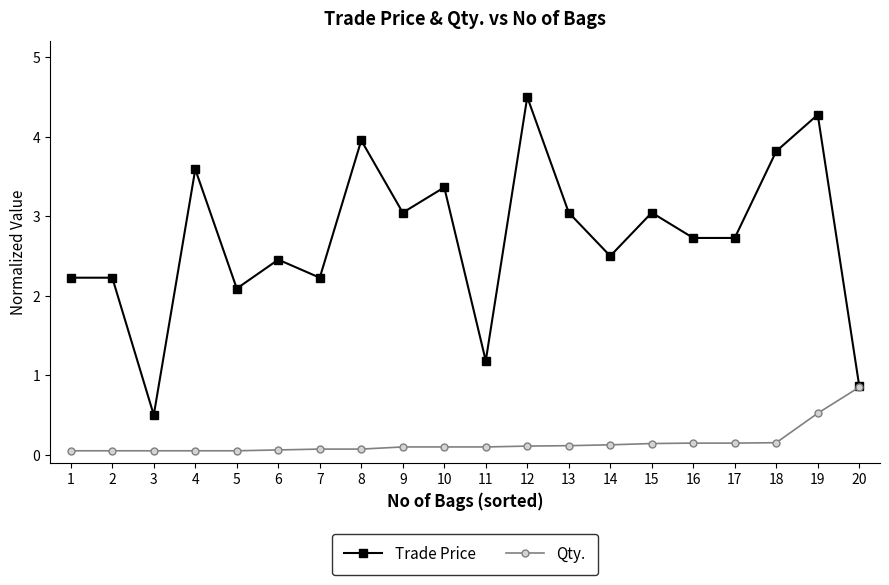

Which category has the lowest value in the Trade Price series?

3